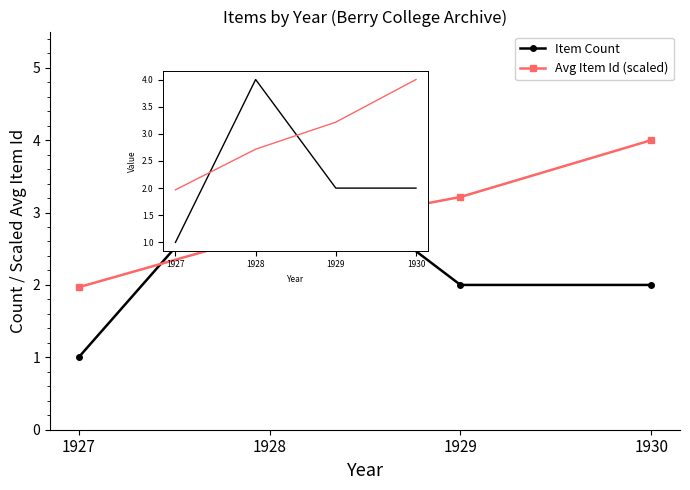

Which category has the lowest value in the Item Count series?

1927